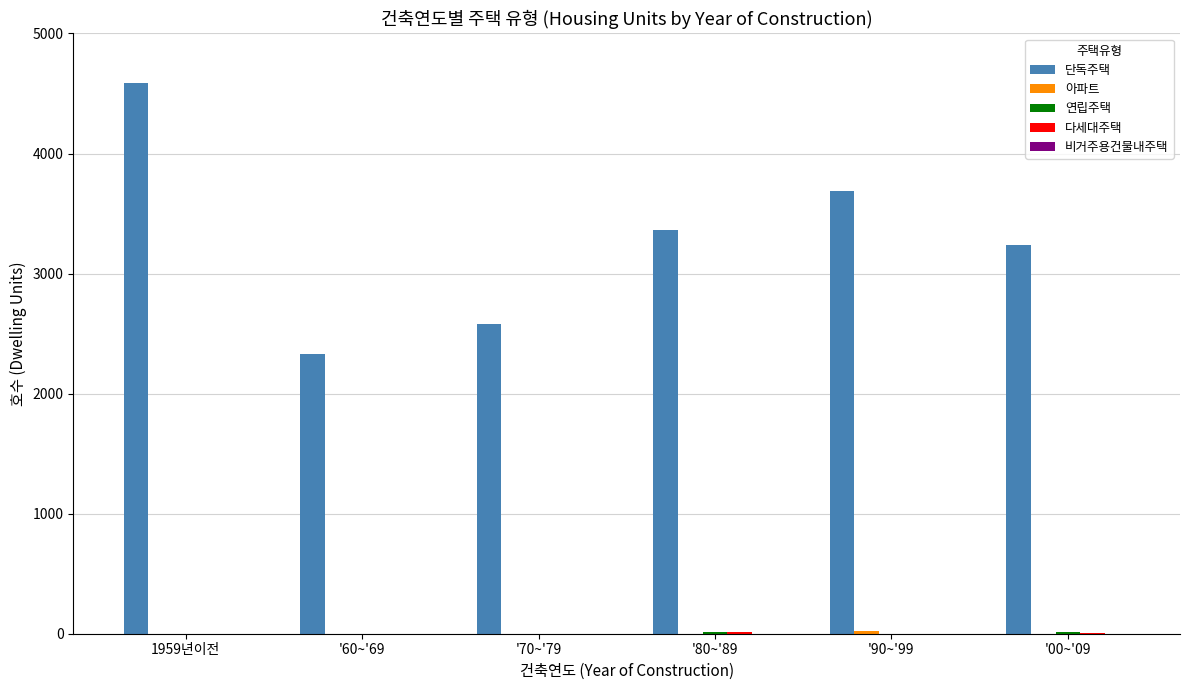

Where is 단독주택 nearest to the value 3459?

'80~'89